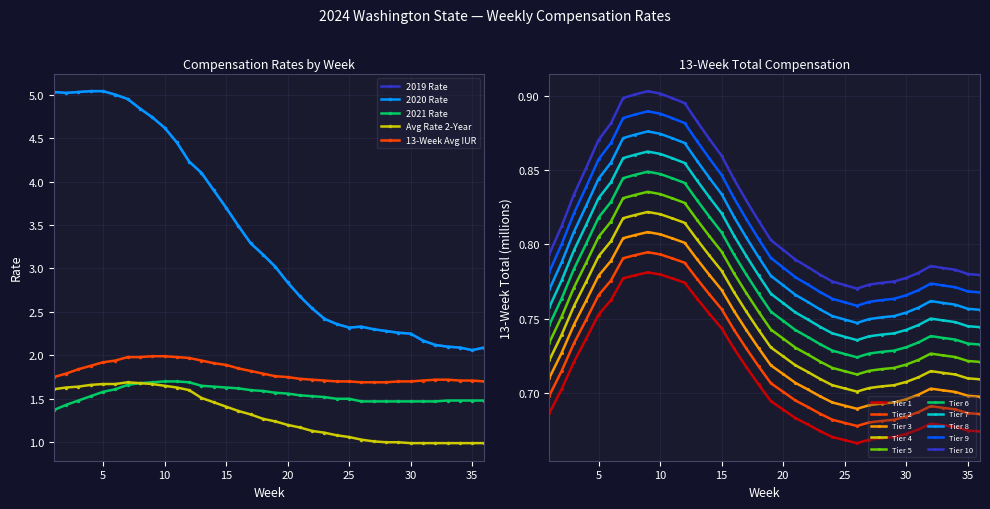

Which series has the widest spread of values?

2019 Rate